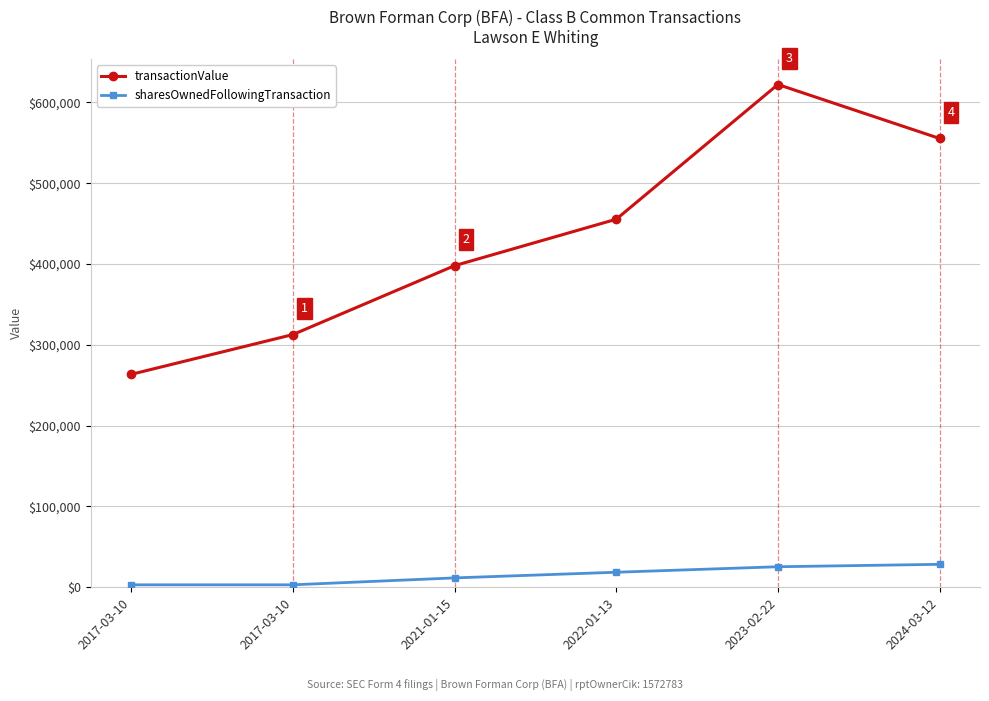

What is the smallest value displayed?

3084